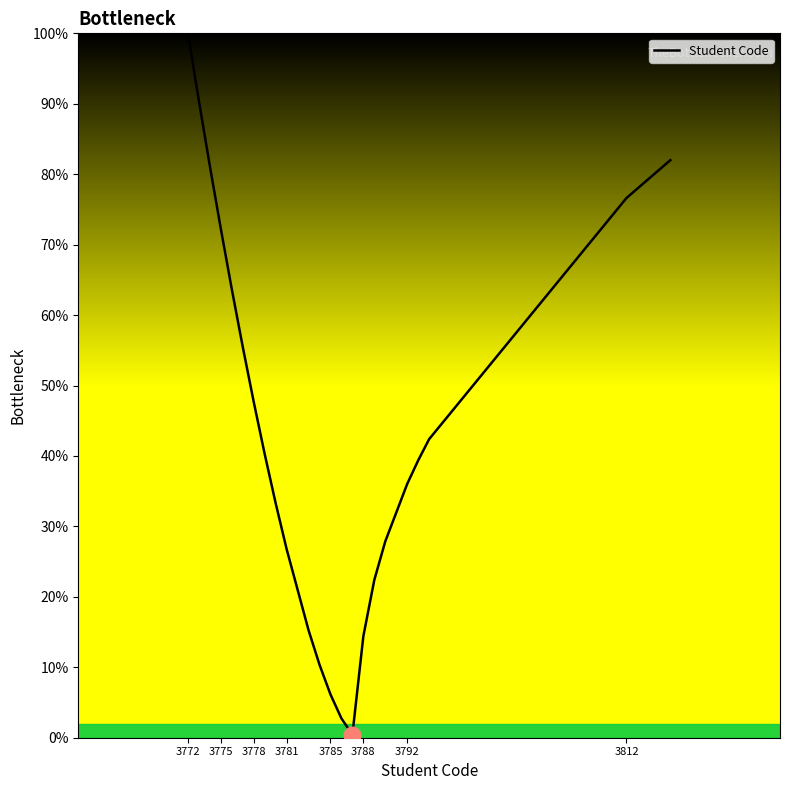

How many values exceed 39?

12